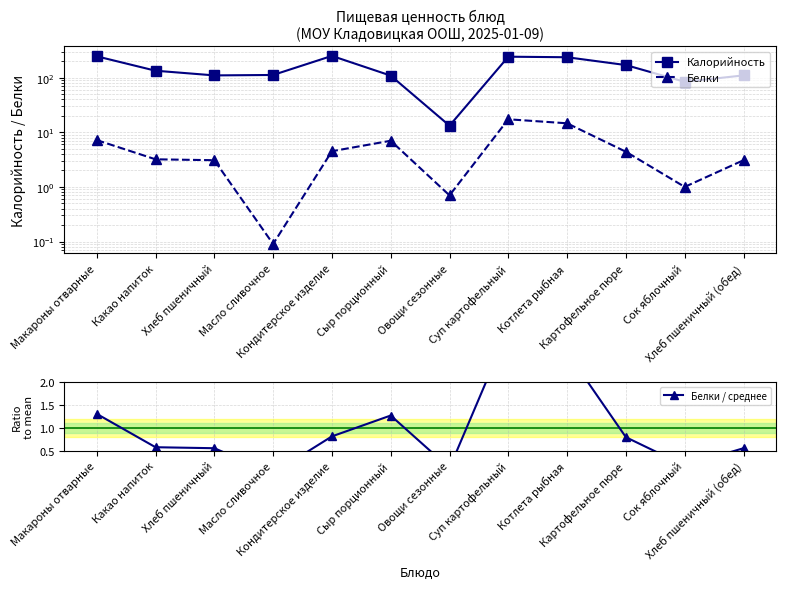

What is the label of the 1st point from the right?

Хлеб пшеничный (обед)